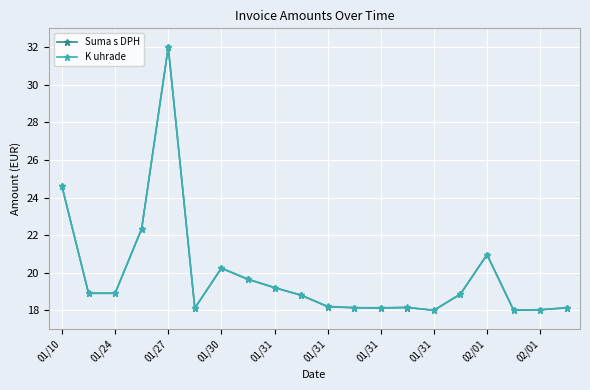

How many lines are shown in the chart?

2